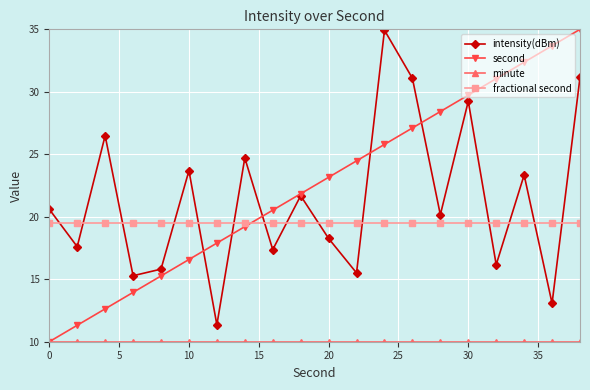

Which series has the widest spread of values?

second